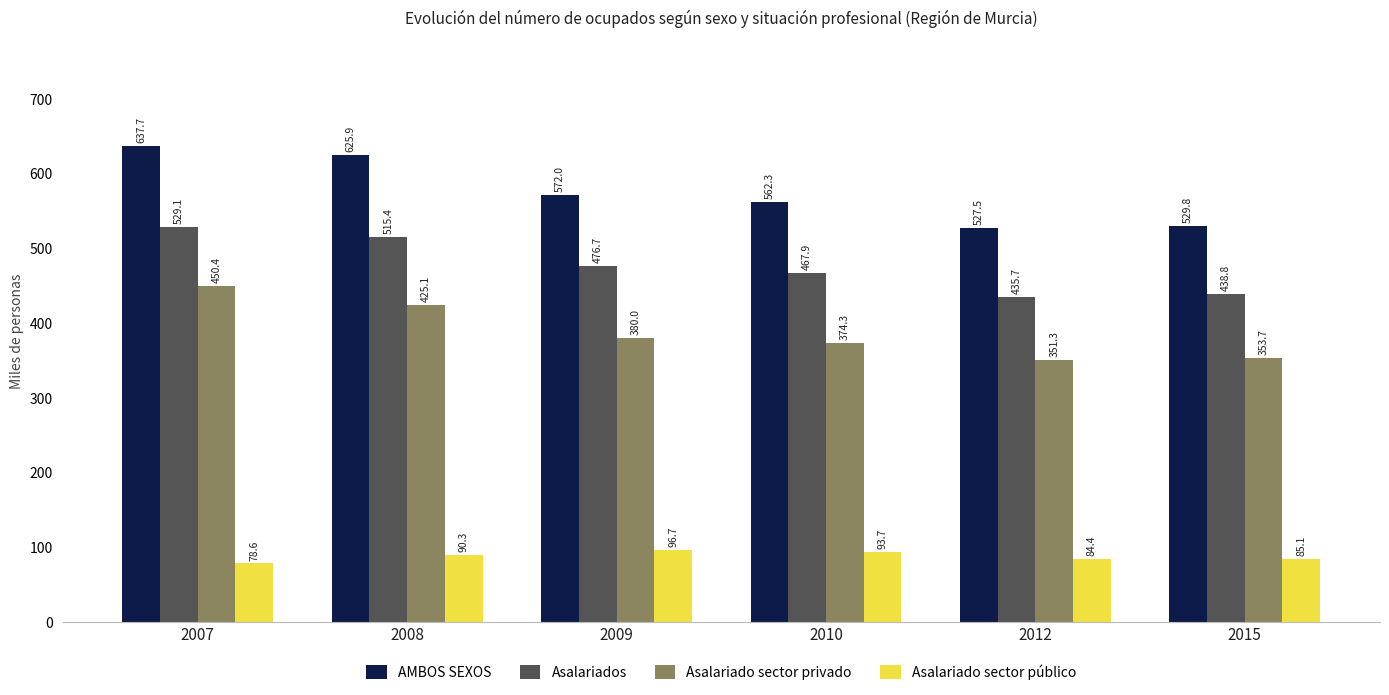

Read the AMBOS SEXOS value at 2012.

527.5